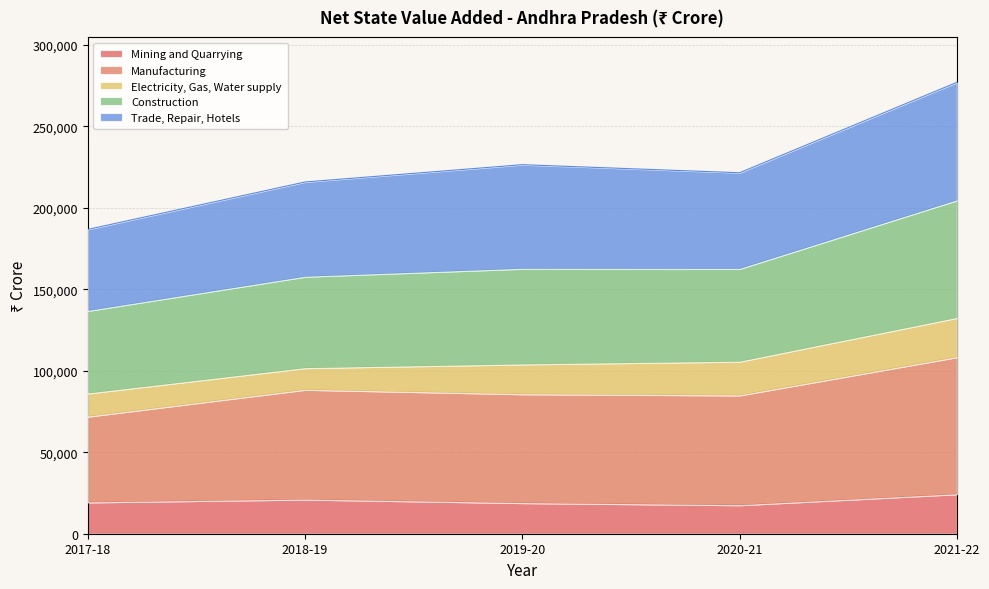

What is the total value across all series at 2017-18?

186789